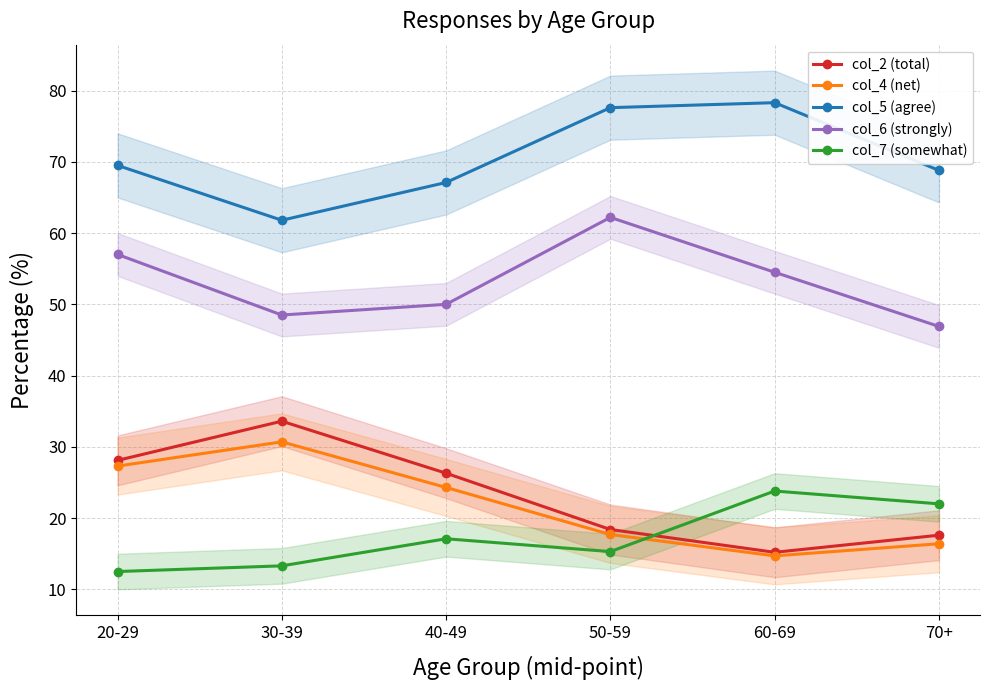

Is the value of col_5 (agree) at 30-39 greater than the value of col_2 (total) at 60-69?

Yes